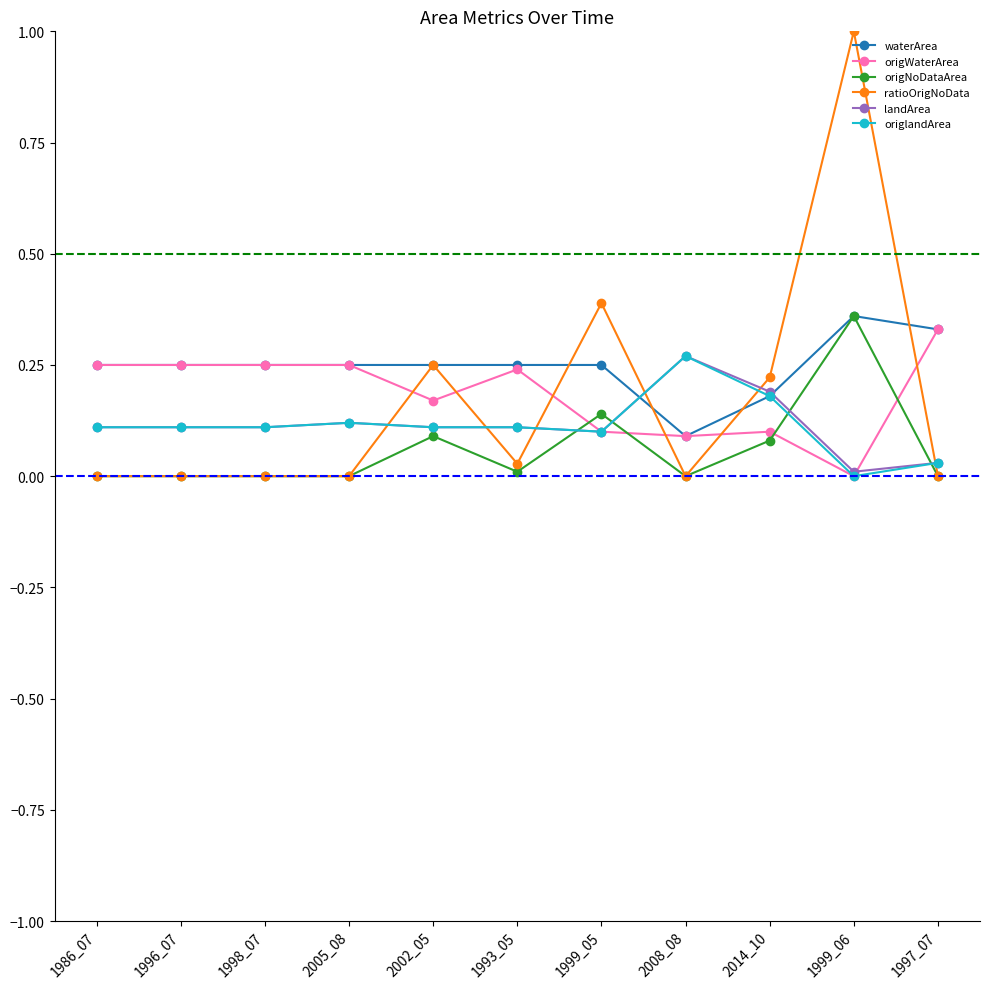

What is the greatest value displayed?

1.0